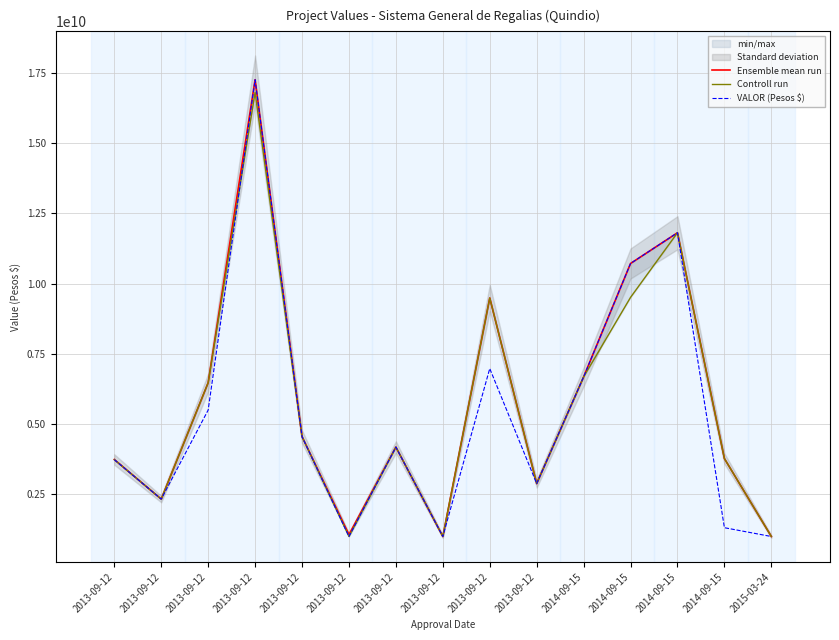

At which label does VALOR (Pesos $) reach its peak?

2013-09-12